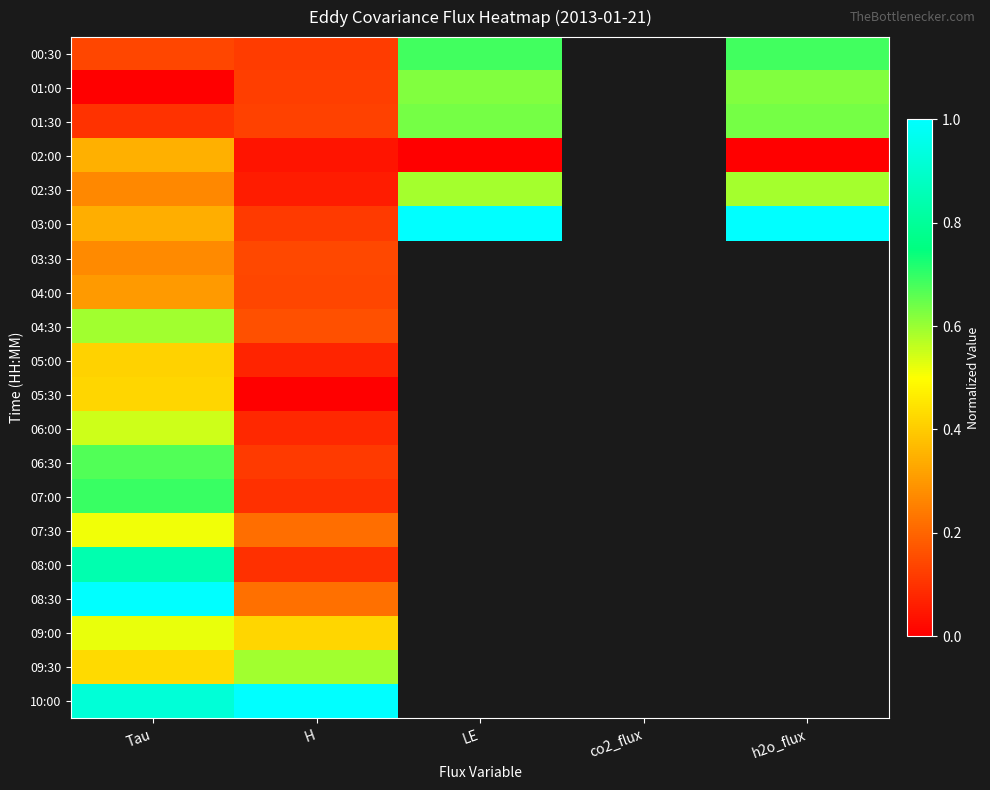

At which label does 05:30 reach its peak?

Tau